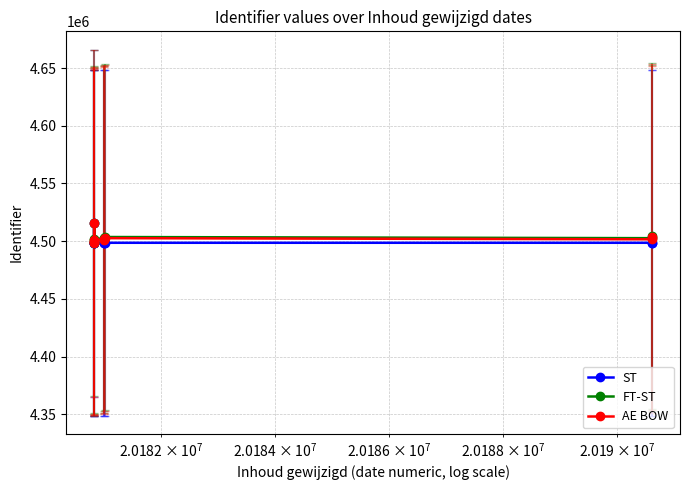

Does the chart display data point markers on the line(s)?

Yes